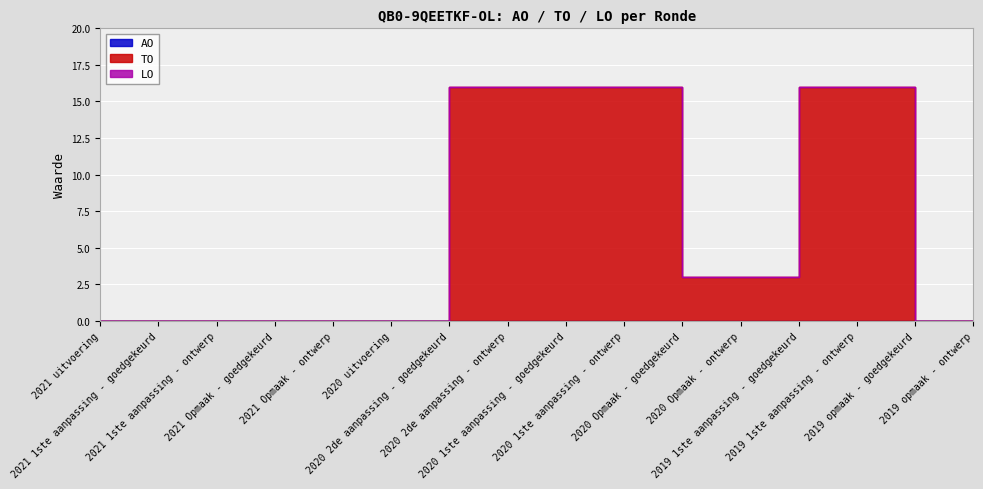

Between 2021 1ste aanpassing - goedgekeurd and 2021 Opmaak - goedgekeurd, which series saw the biggest shift?

AO